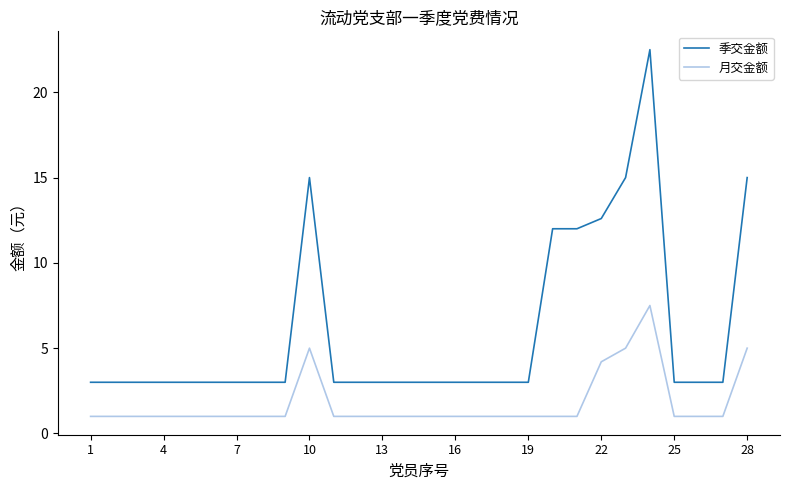

What is the difference between the second highest and minimum values in the 月交金额 series?

4.0